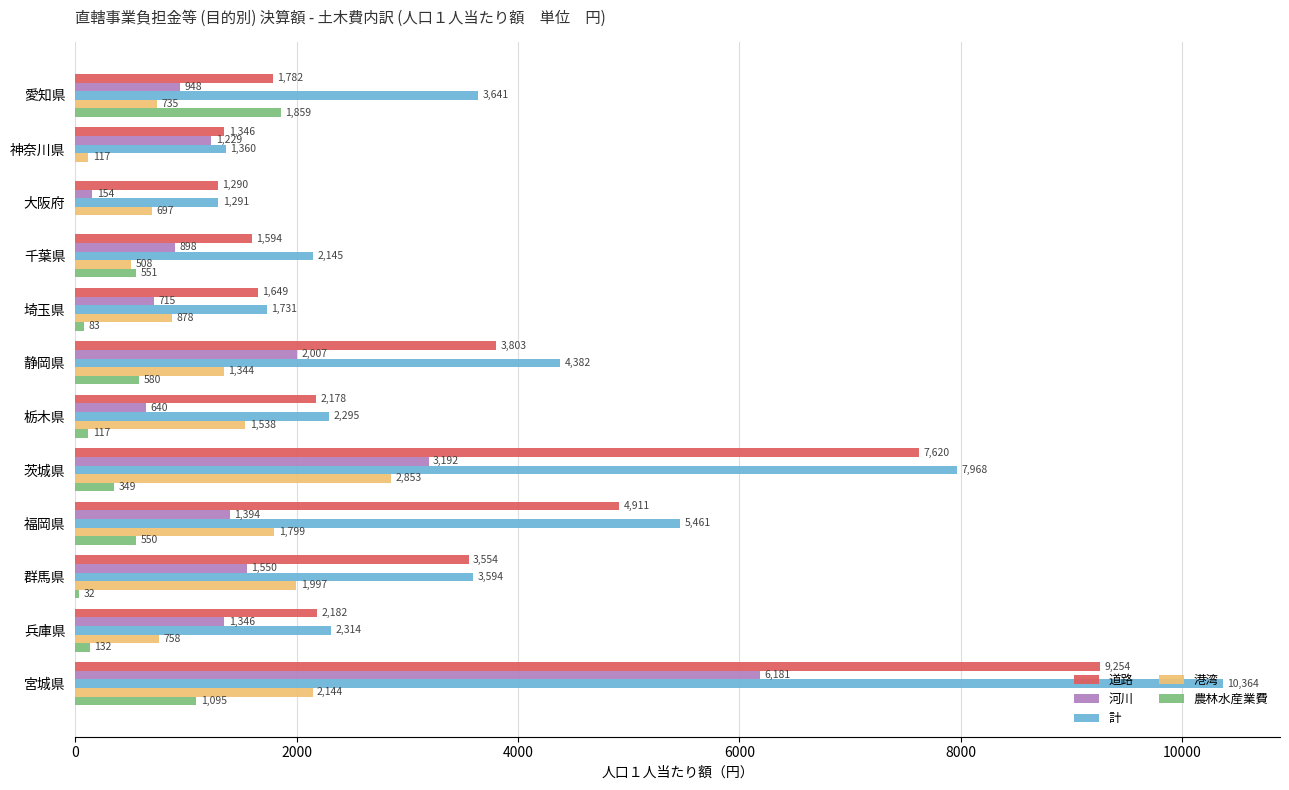

Which series changed the most between 愛知県 and 静岡県?

道路